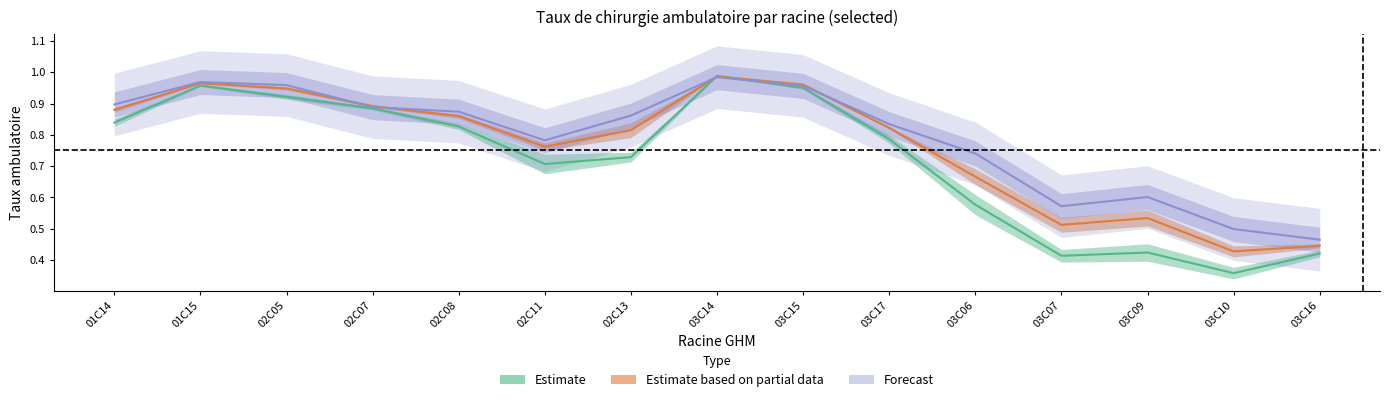

Between 02C11 and 03C17, which is larger?

03C17